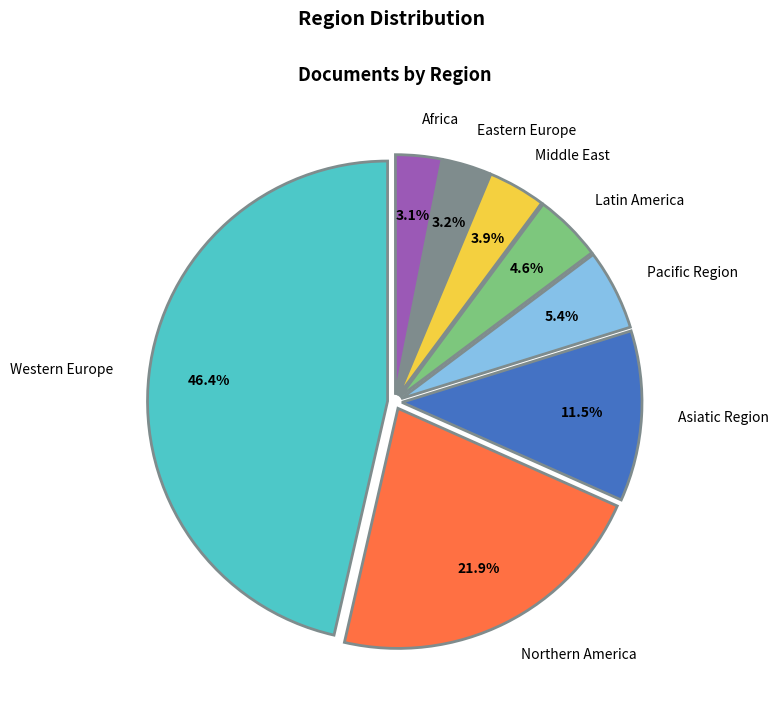

Count the number of slices in the pie.

8